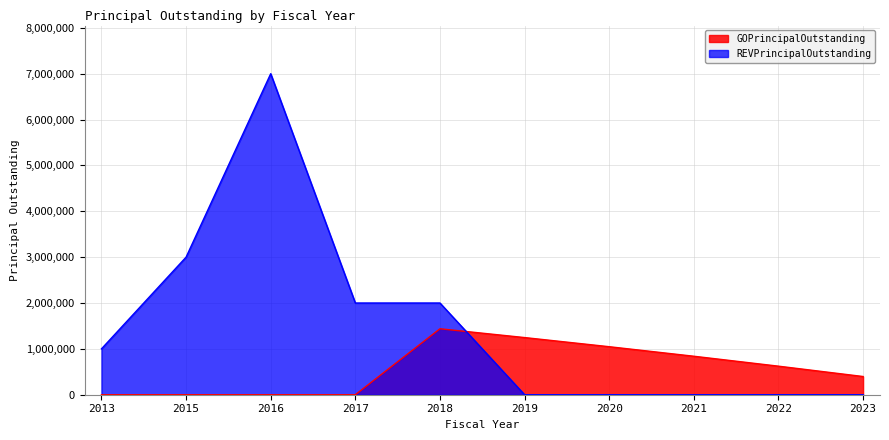

Reading left to right, transcribe all the data shown in this chart.

GOPrincipalOutstanding: 2013=0.0	2015=0.0	2016=0.0	2017=0.0	2018=1438056.5	2019=1246548.7	2020=1047039.8	2021=839195.6	2022=622667.8	2023=397093.7
REVPrincipalOutstanding: 2013=1000000.0	2015=3000000.0	2016=7000000.0	2017=2000000.0	2018=2000000.0	2019=0.0	2020=0.0	2021=0.0	2022=0.0	2023=0.0